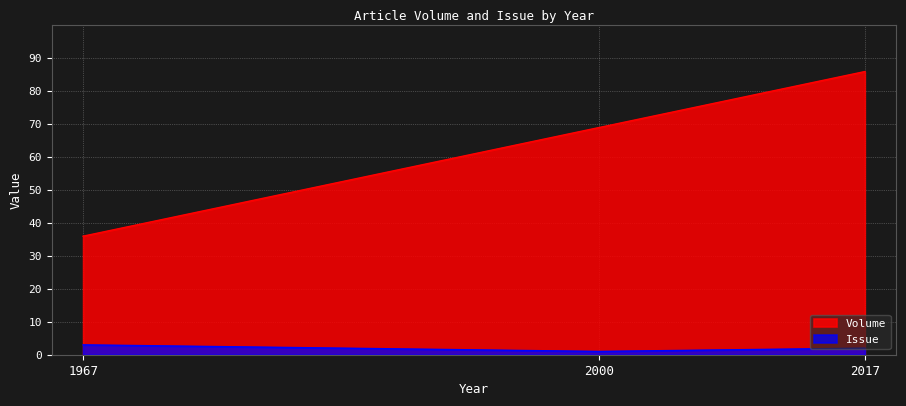

What is the difference between the maximum and minimum values in the Issue series?

2